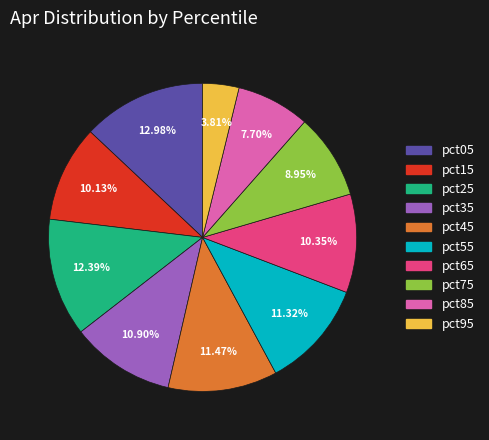

Which has a higher value, pct85 or pct55?

pct55